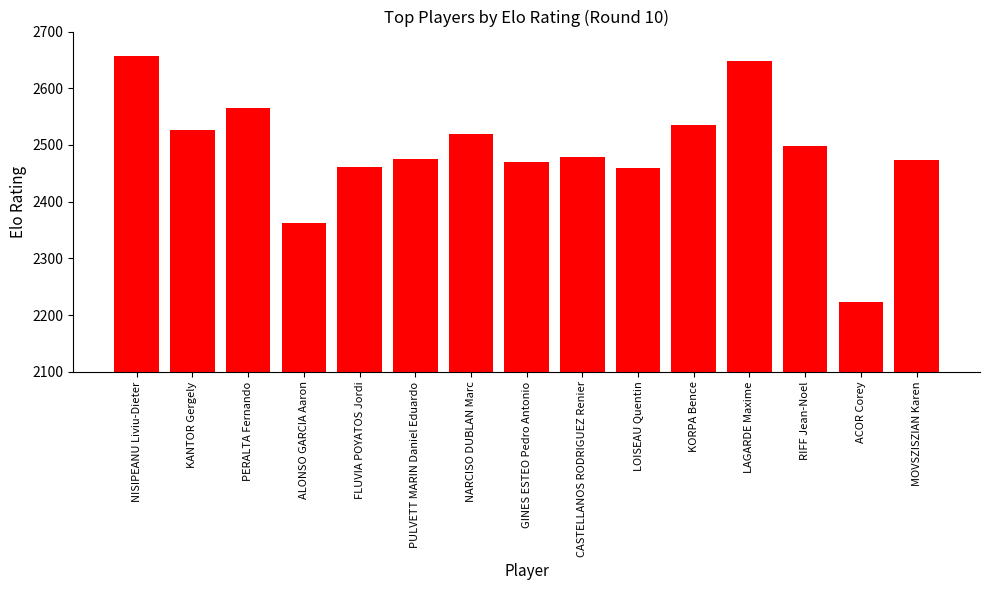

What is the maximum value shown in the chart?

2656